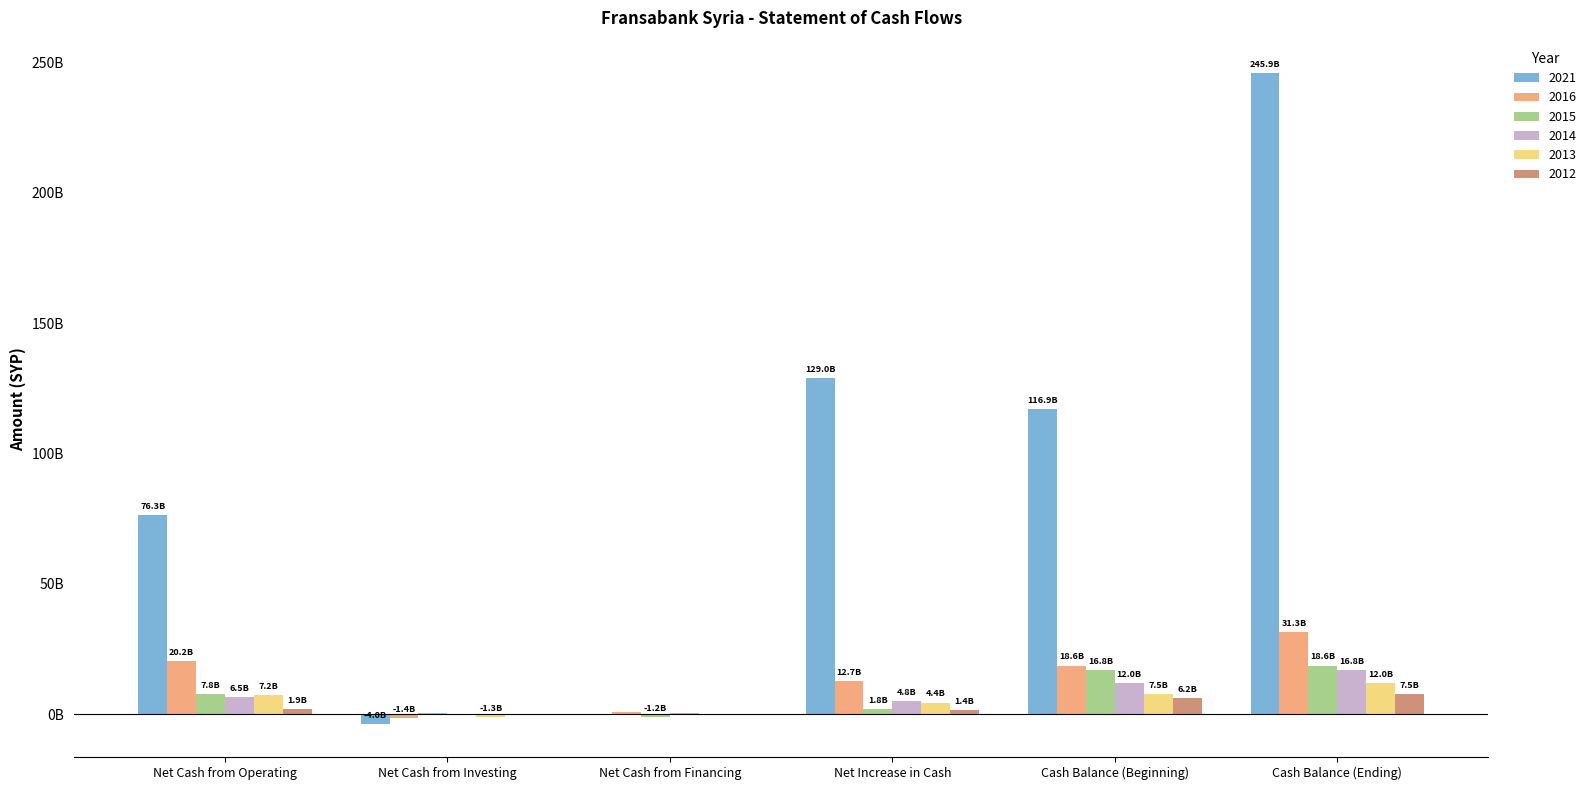

What are all the series names shown in the legend?

2021, 2016, 2015, 2014, 2013, 2012